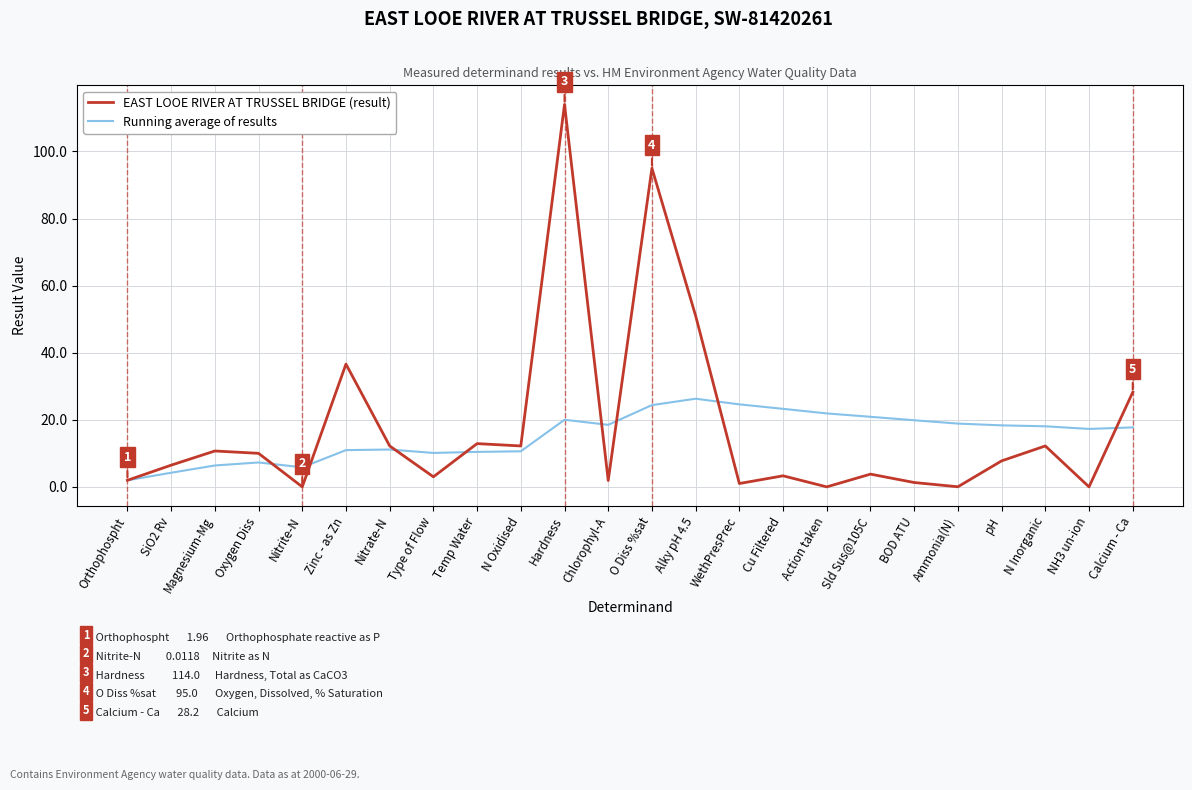

Which series has the widest spread of values?

EAST LOOE RIVER AT TRUSSEL BRIDGE (result)